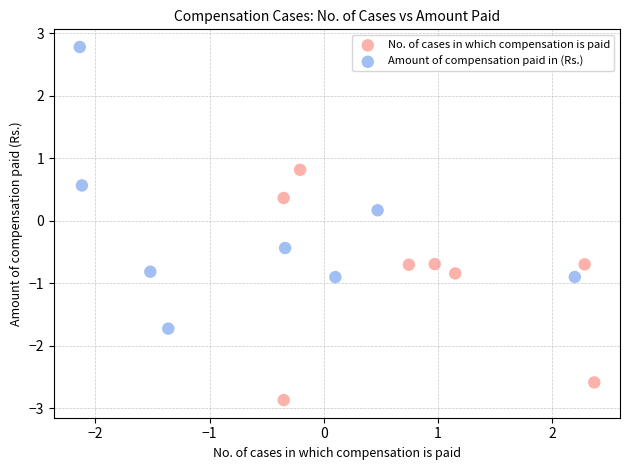

Which series reaches the minimum Y coordinate?

No. of cases in which compensation is paid